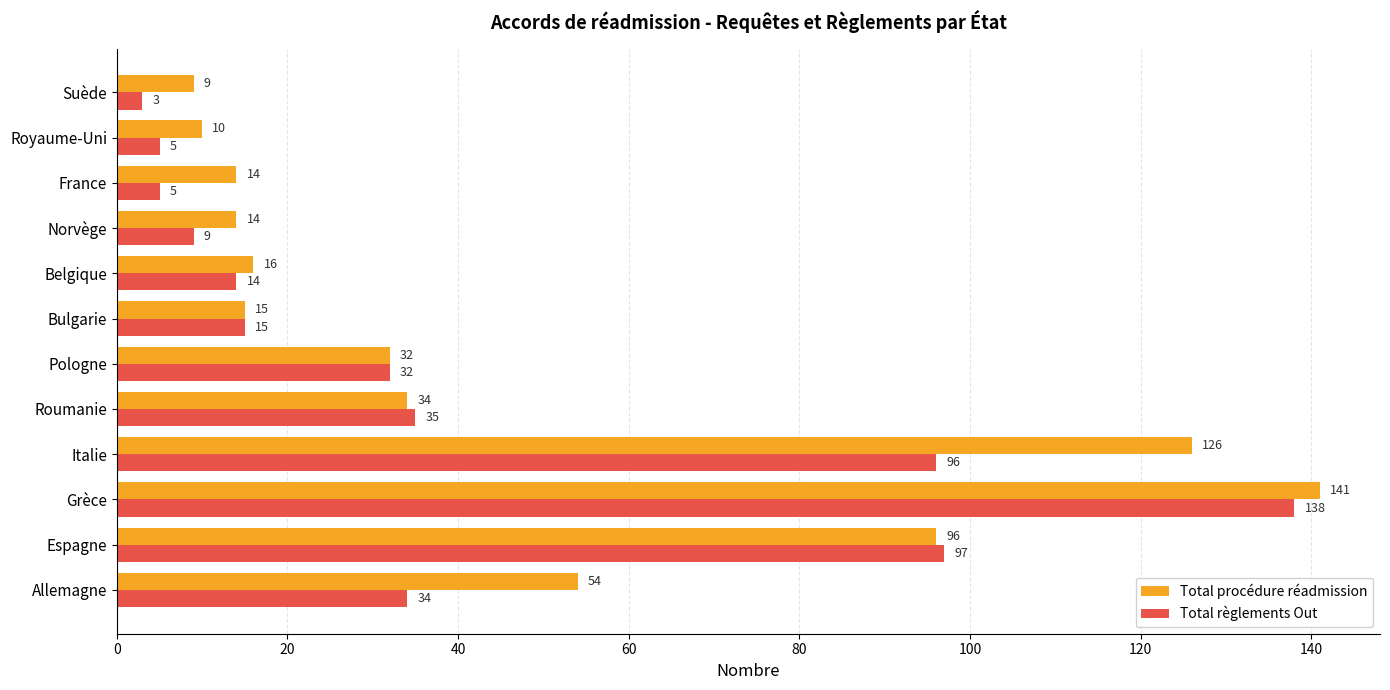

At Allemagne, list the series in order from smallest to largest.

Total règlements Out, Total procédure réadmission